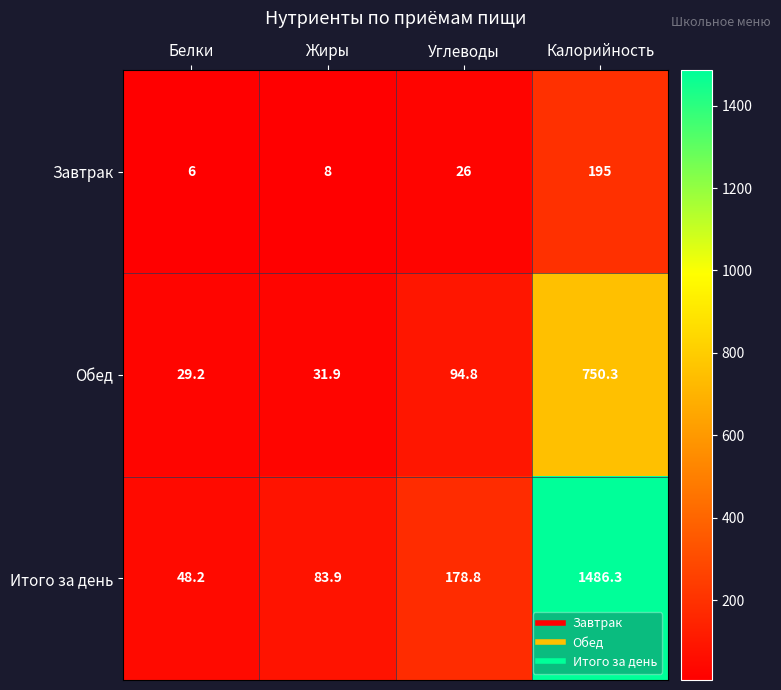

What is the sum of the Обед values at Углеводы and Белки?

124.0